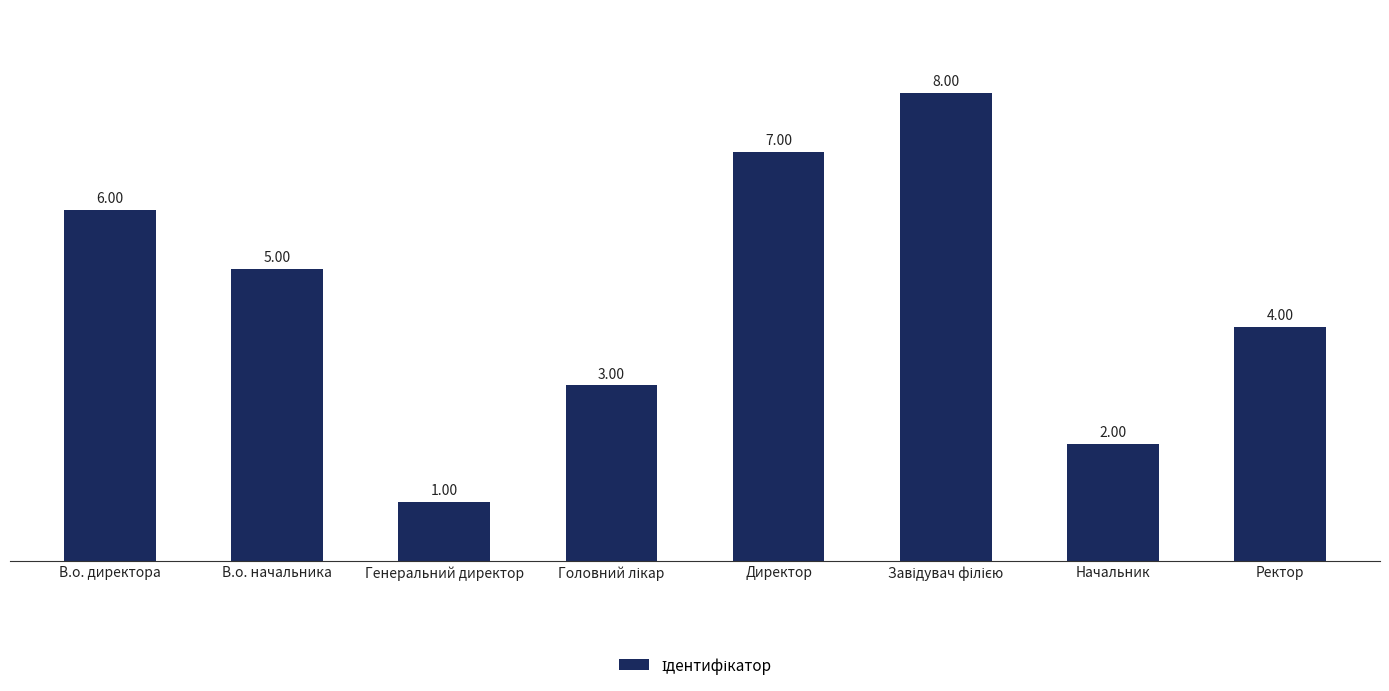

Which label corresponds to the smallest value in the chart?

Генеральний директор